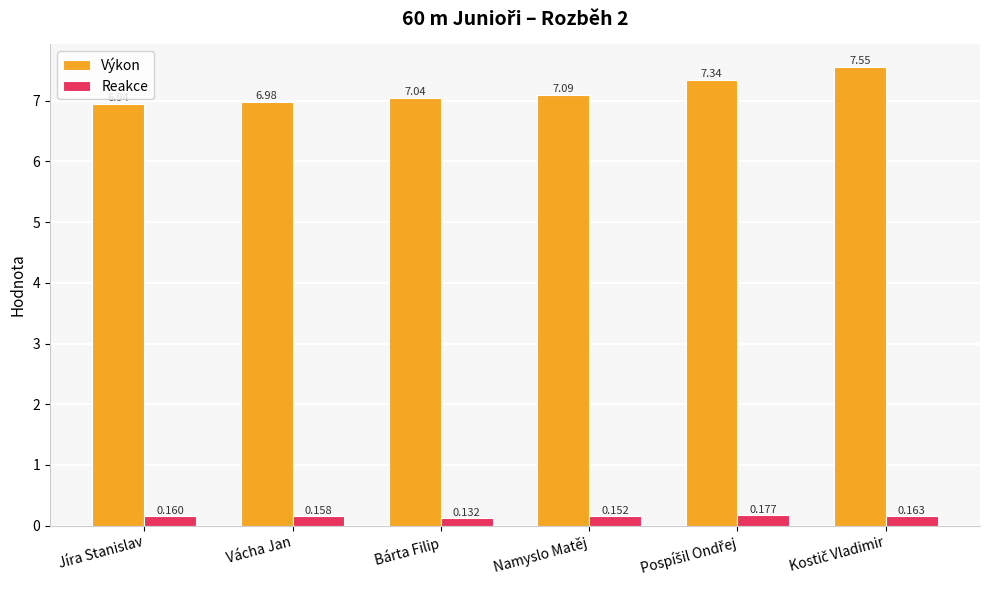

Rank the series by their average value, from lowest to highest.

Reakce, Výkon